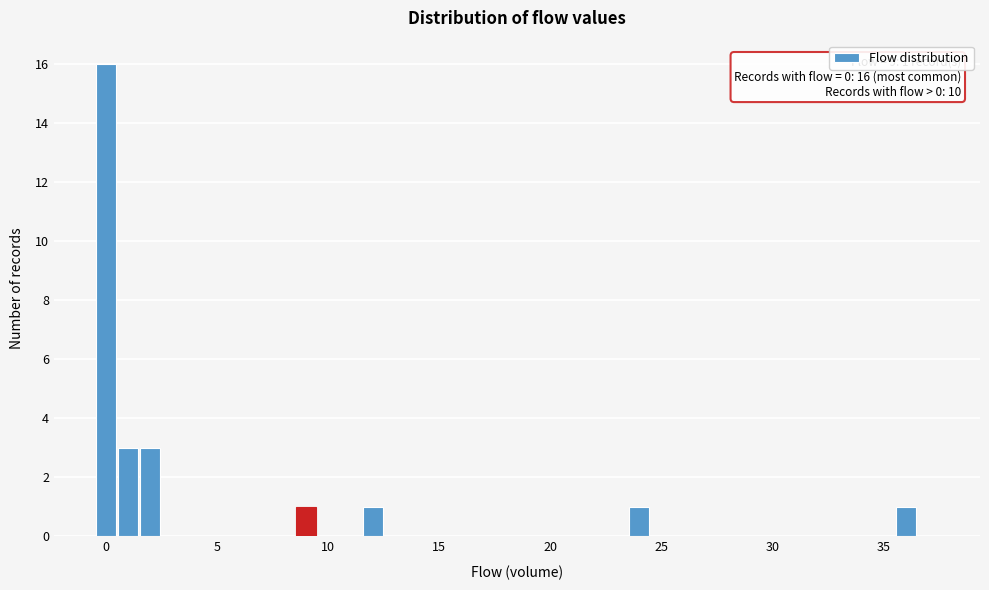

Read against the x-axis, roughly where is the centre of the tallest bar?

0.0